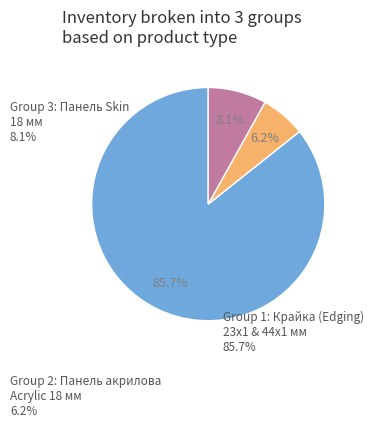

Does any single category account for the majority?

Yes